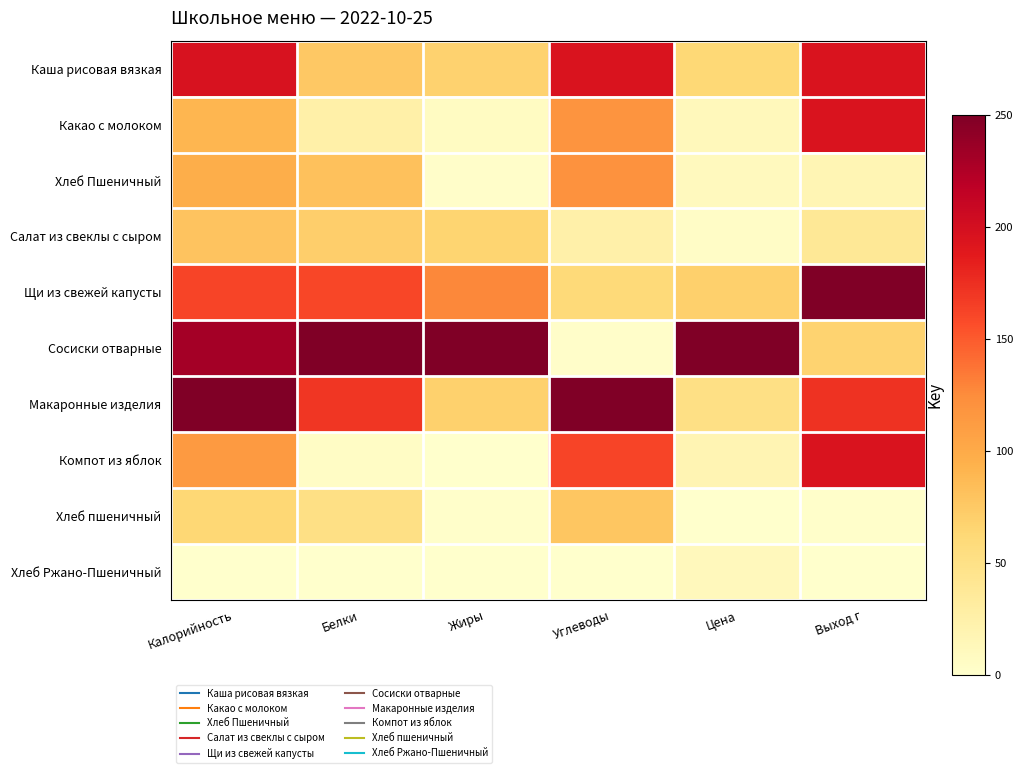

Rank the series at Калорийность from highest to lowest value.

Макаронные изделия, Сосиски отварные, Каша рисовая вязкая, Щи из свежей капусты, Компот из яблок, Хлеб Пшеничный, Какао с молоком, Салат из свеклы с сыром, Хлеб пшеничный, Хлеб Ржано-Пшеничный